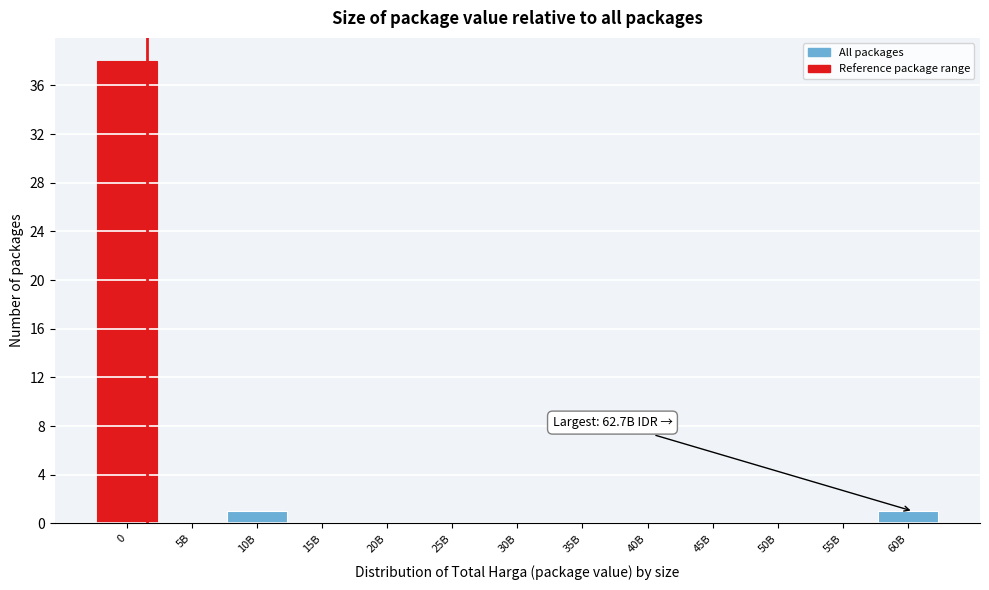

Reading right to left, what are all the values shown in this chart?

60B=1	55B=0	50B=0	45B=0	40B=0	35B=0	30B=0	25B=0	20B=0	15B=0	10B=1	5B=0	0=38